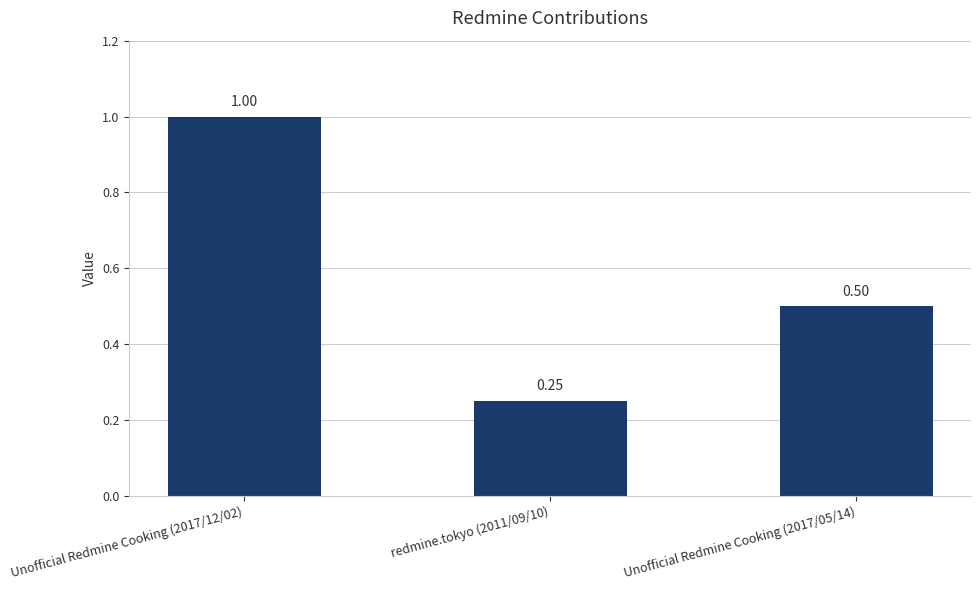

At which category does the chart reach its minimum across all series?

redmine.tokyo (2011/09/10)